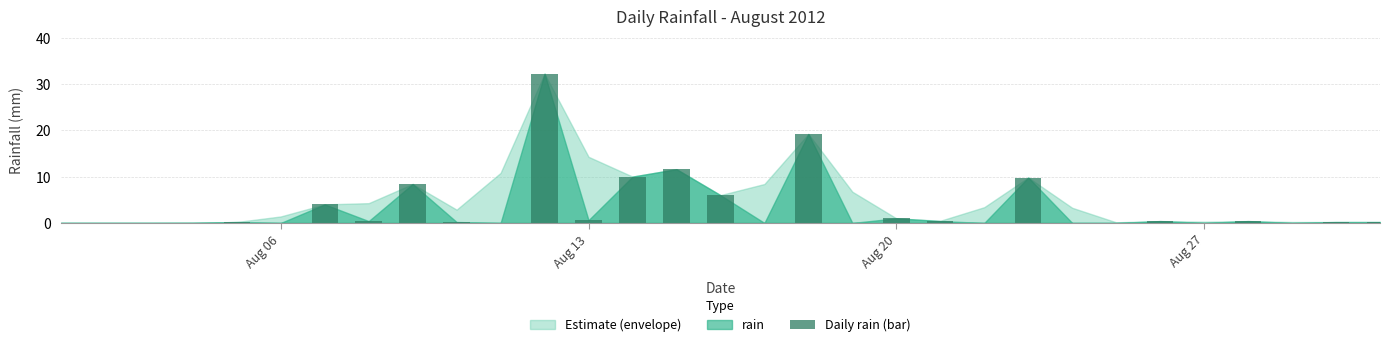

How many data points does each series have?

31